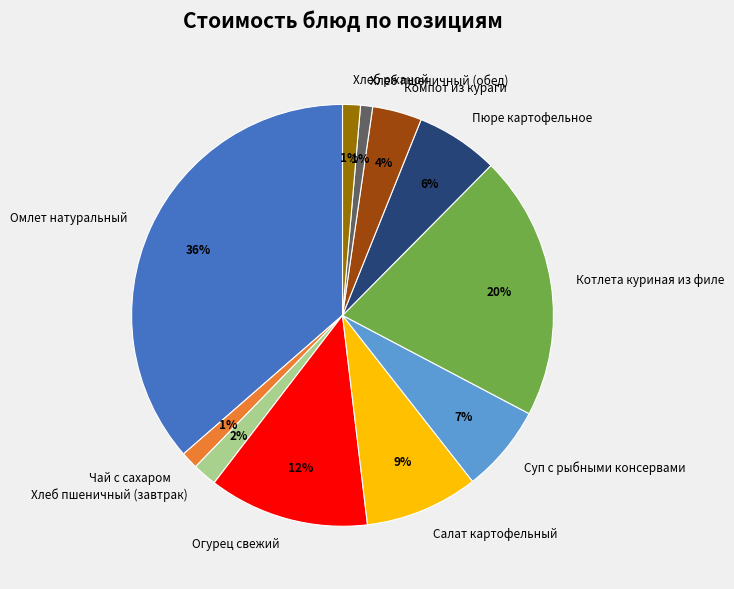

Count the number of slices in the pie.

11